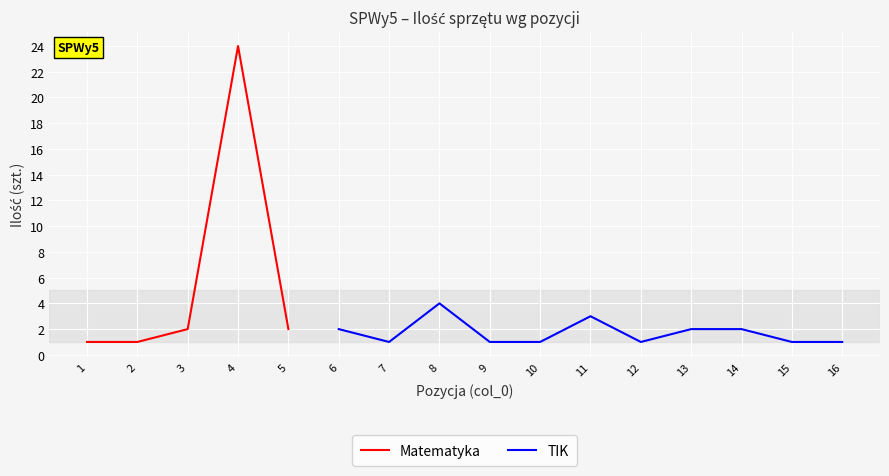

What is the difference between the maximum and minimum values?

23